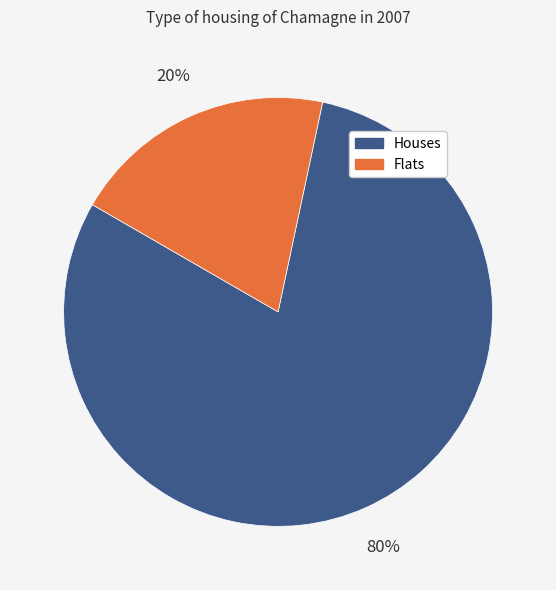

How many segments does this pie chart have?

2